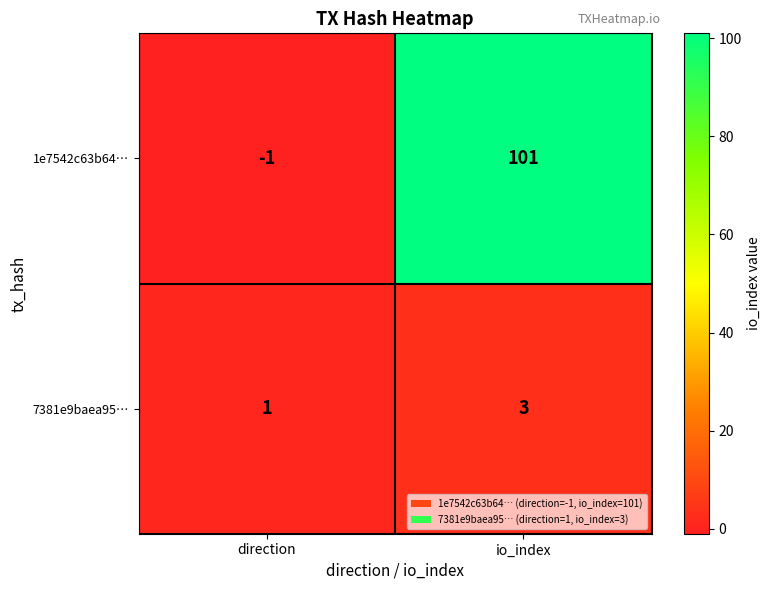

Where is 1e7542c63b64… nearest to the value 50?

direction